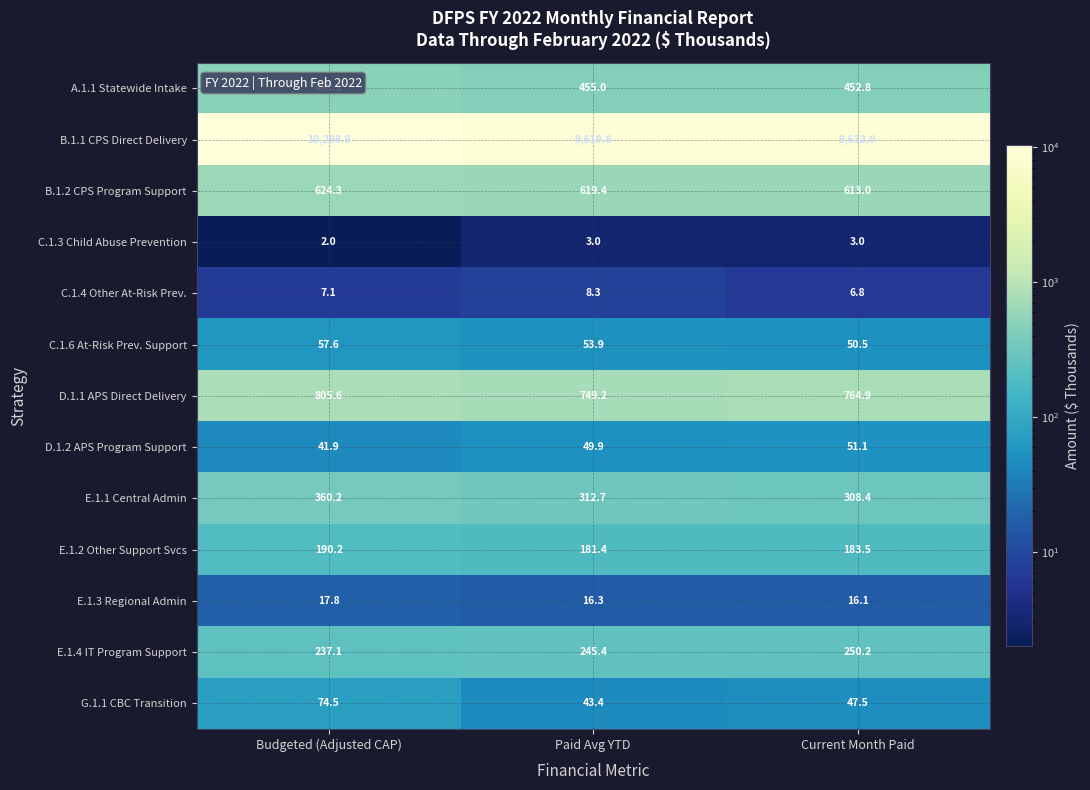

What is the sum of the D.1.2 APS Program Support values at Current Month Paid and Paid Avg YTD?

101.0